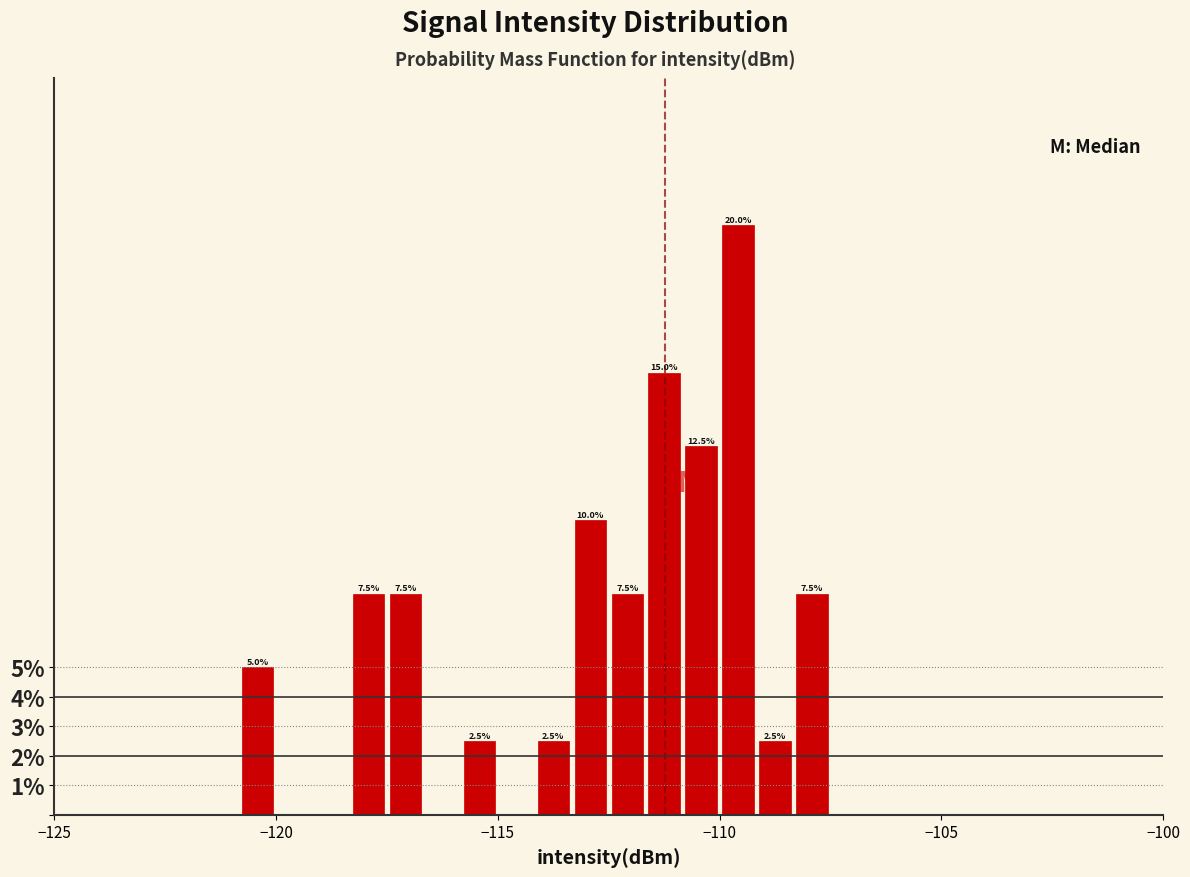

Read against the x-axis, roughly where is the centre of the tallest bar?

-109.5